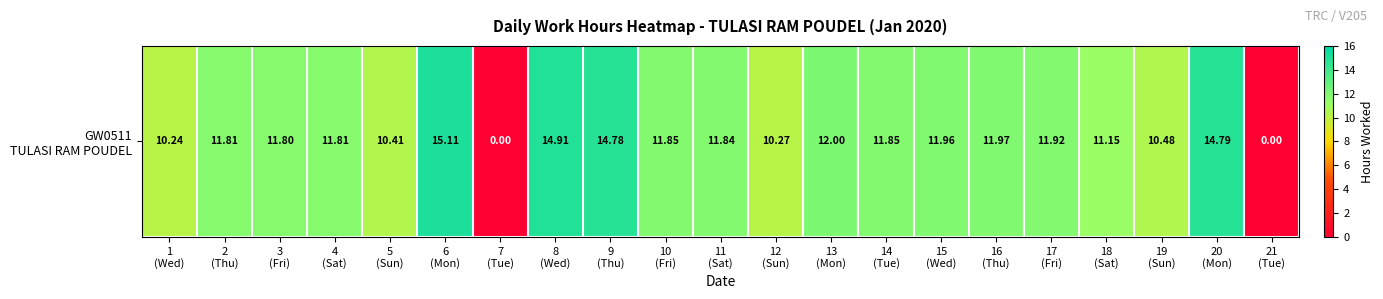

Reading left to right, list all the values displayed in this chart.

10.2	11.8	11.8	11.8	10.4	15.1	0.0	14.9	14.8	11.8	11.8	10.3	12.0	11.8	12.0	12.0	11.9	11.2	10.5	14.8	0.0